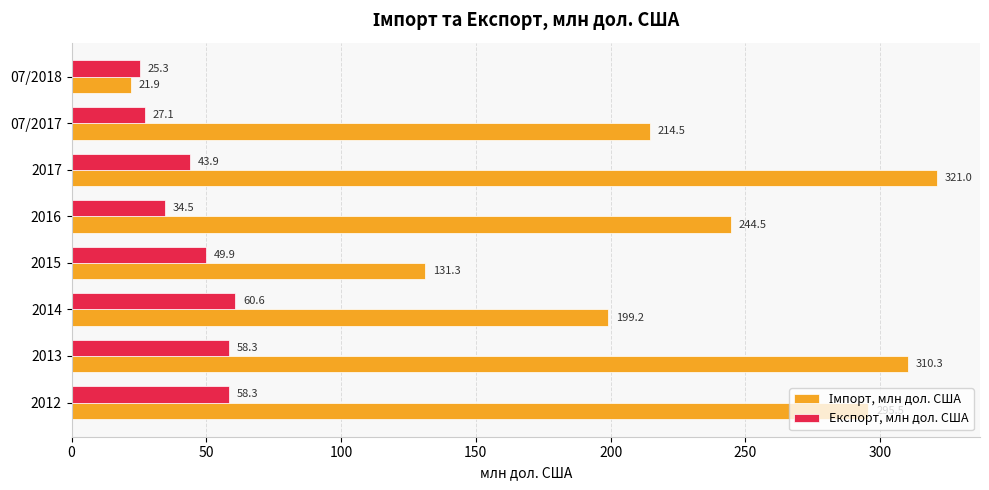

At how many categories does at least one series exceed 230?

4